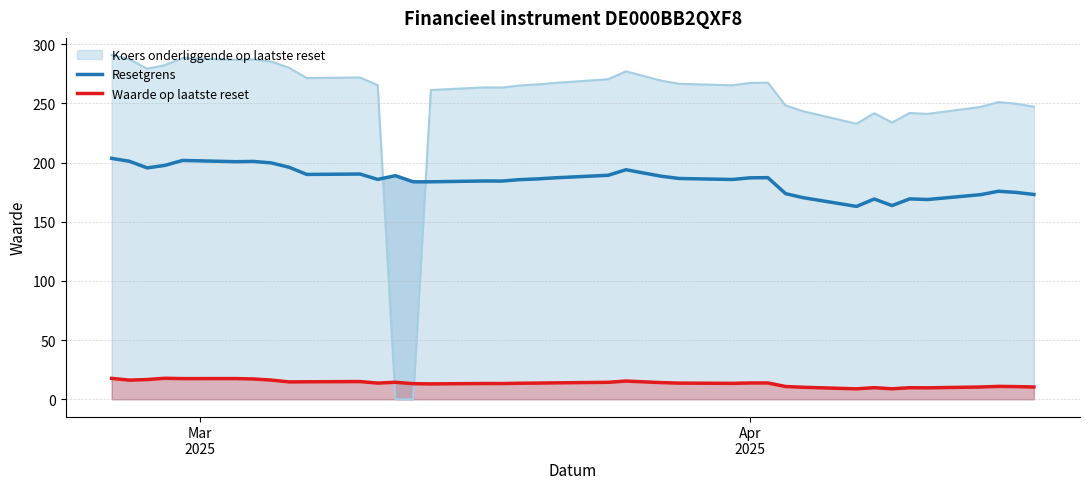

At which category is the sum across all series the highest?

Mar
2025